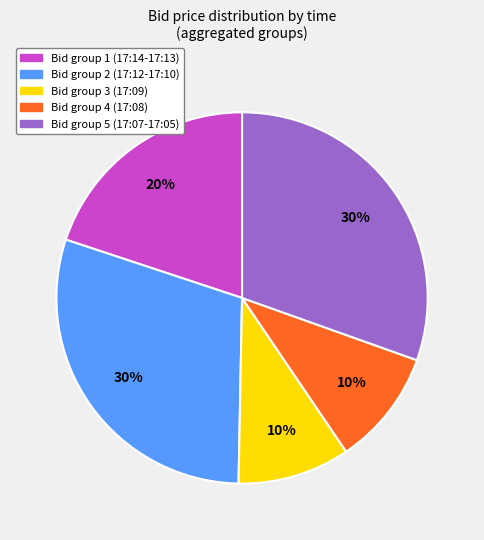

To the nearest percent, what is the average slice percentage?

20%